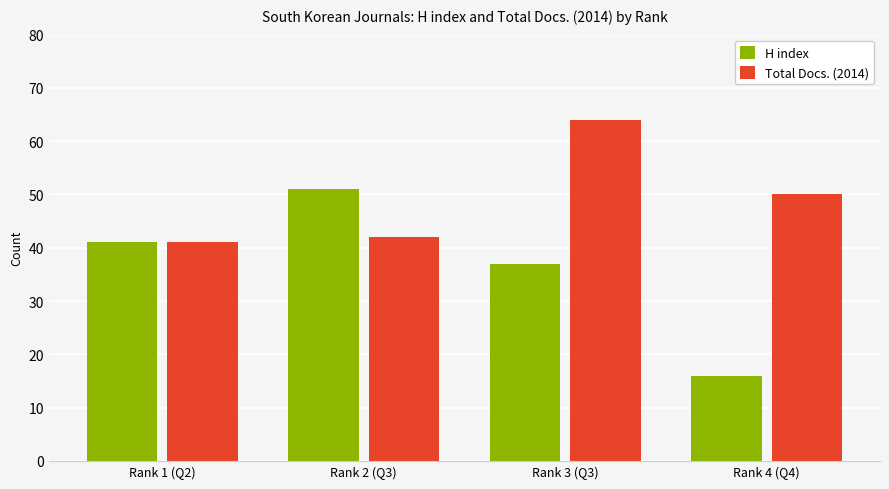

Reading left to right, extract all data points from this chart.

H index: 41	51	37	16
Total Docs. (2014): 41	42	64	50